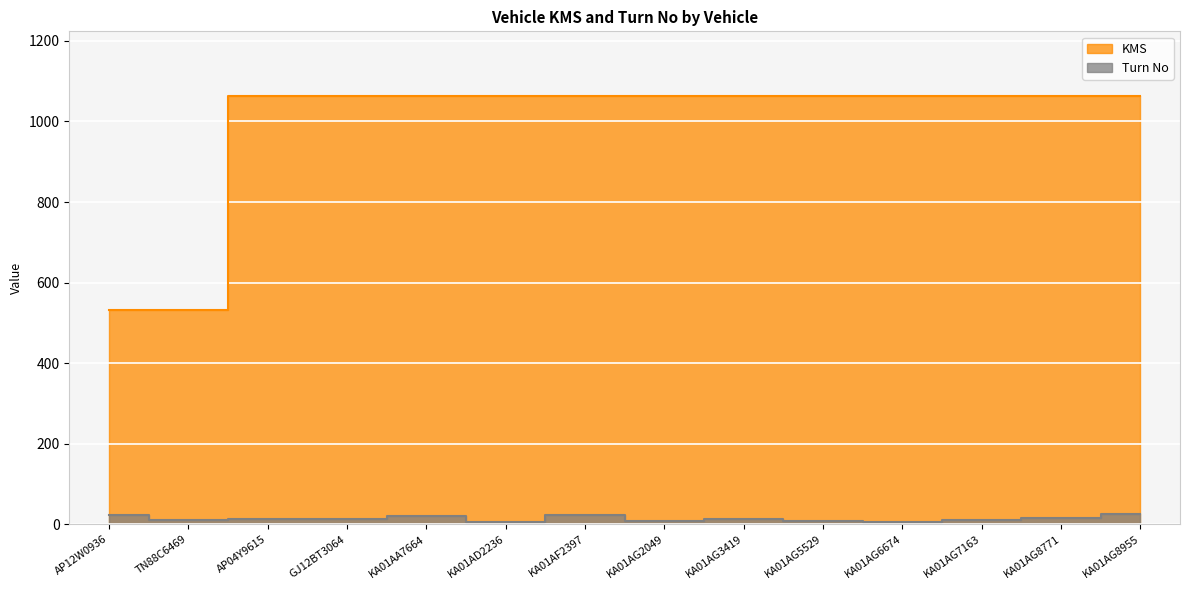

Between KA01AA7664 and KA01AG6674, which series saw the biggest shift?

Turn No